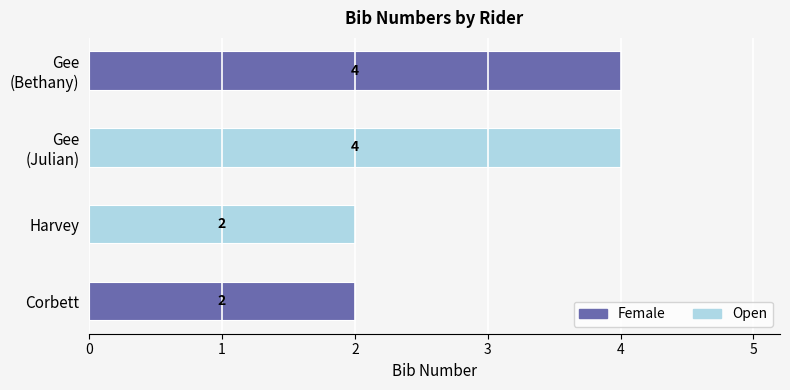

The Female series shows 1 at Corbett. True or false?

False